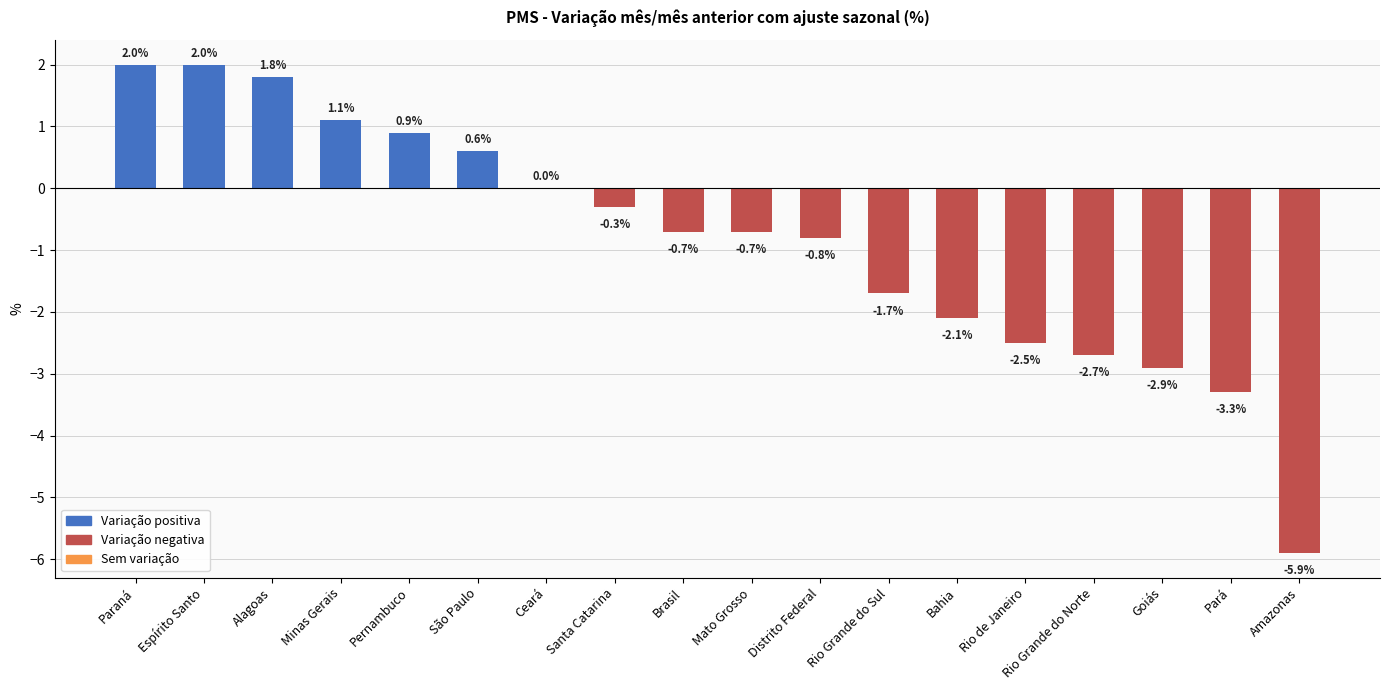

The value at Rio de Janeiro is -1.7. True or false?

False